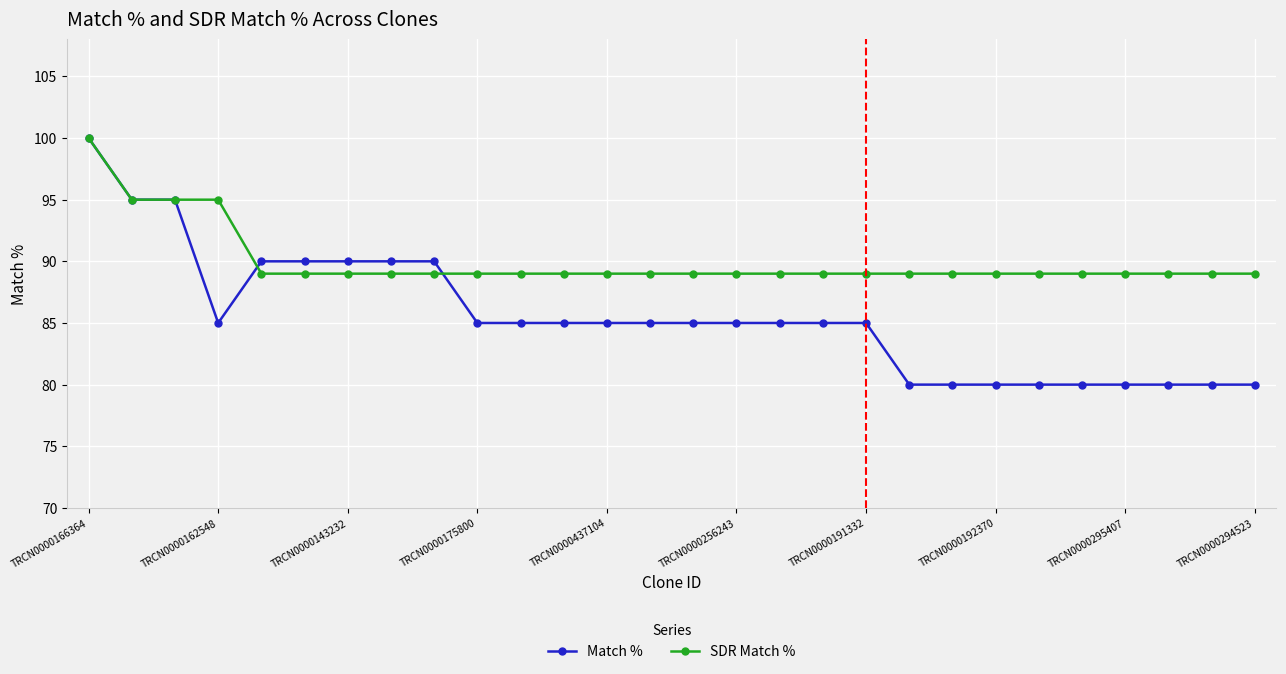

List the series in order of their overall mean, lowest first.

Match %, SDR Match %